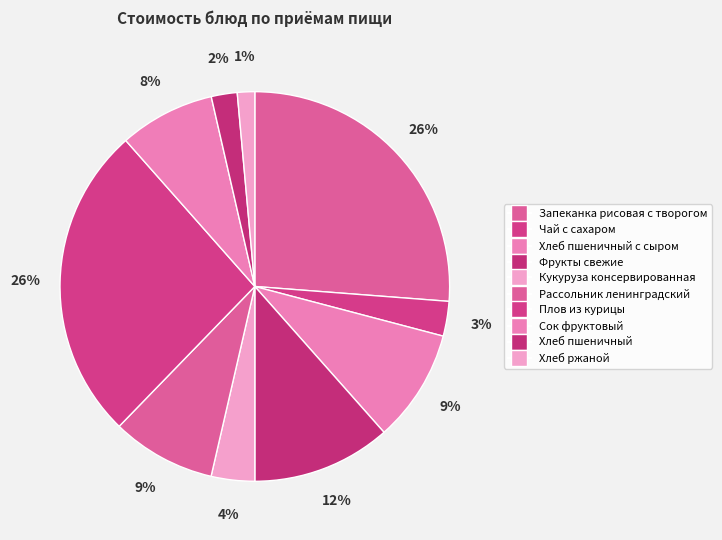

How many slices are in this pie chart?

10